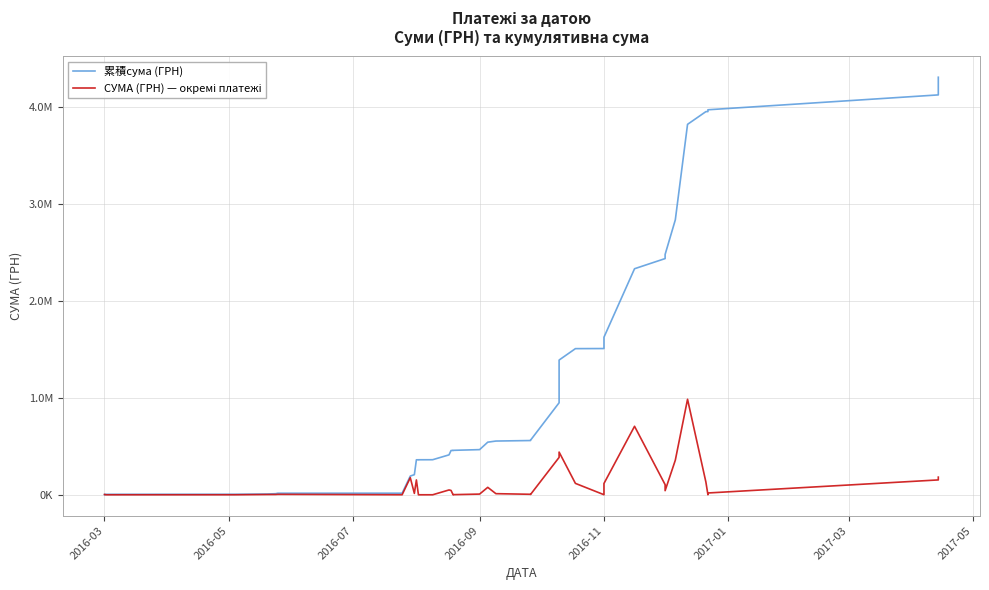

True or false: СУМА (ГРН) — окремі платежі and 累積сума (ГРН) intersect in this chart.

False